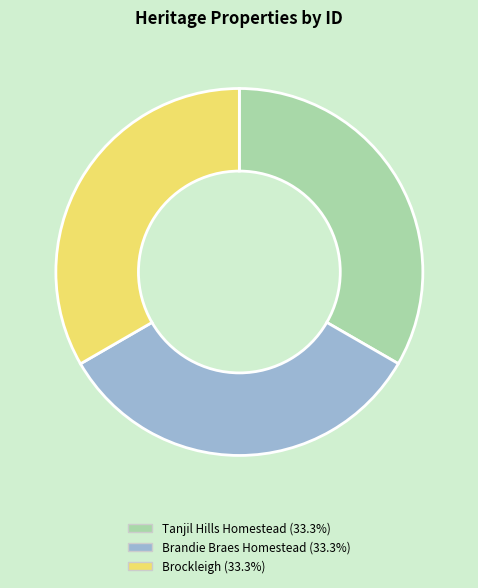

Is there any slice that represents more than half of the pie?

No